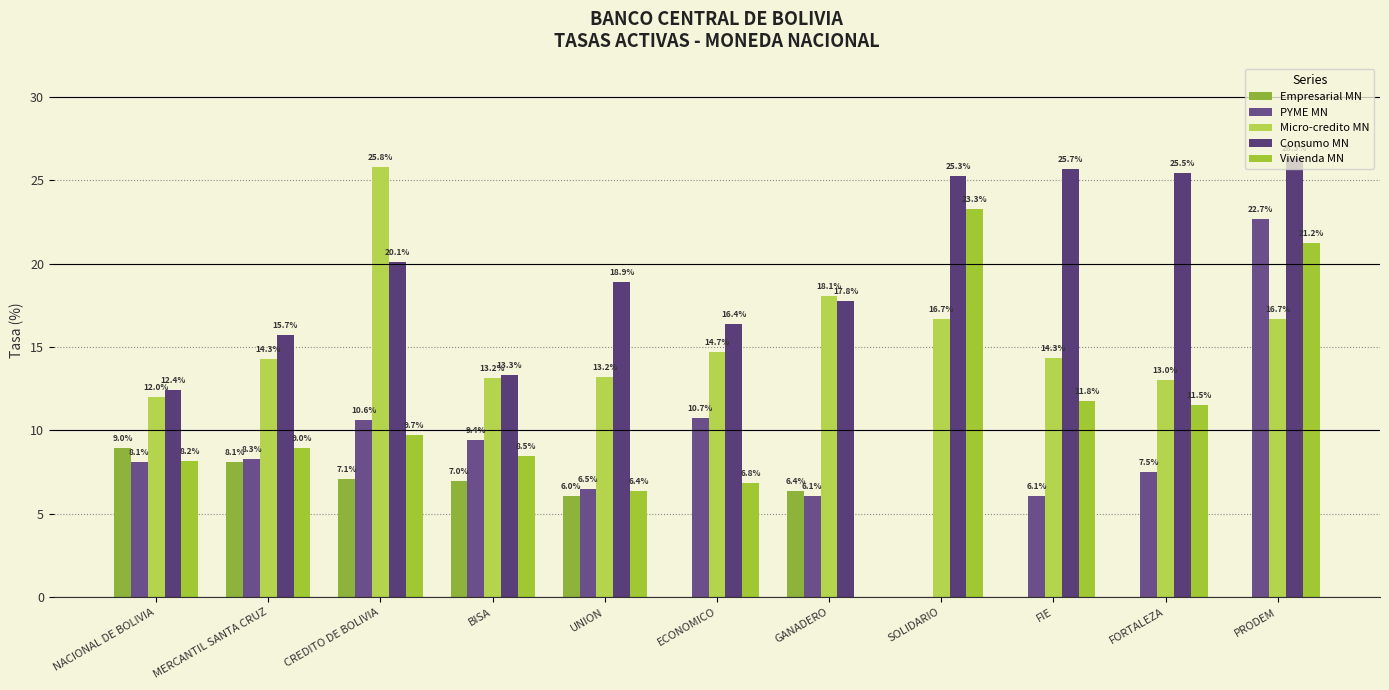

How many distinct data groups are displayed?

5